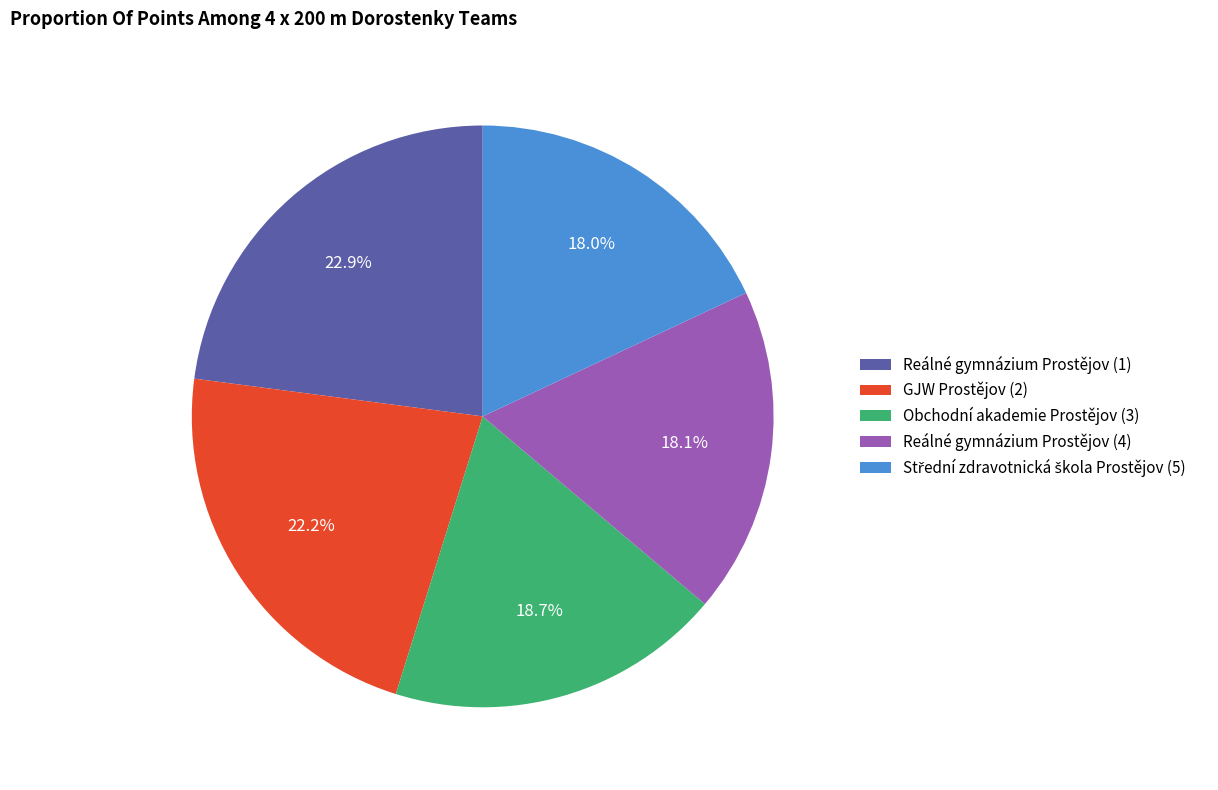

Between Reálné gymnázium Prostějov (4) and Obchodní akademie Prostějov (3), which is larger?

Obchodní akademie Prostějov (3)